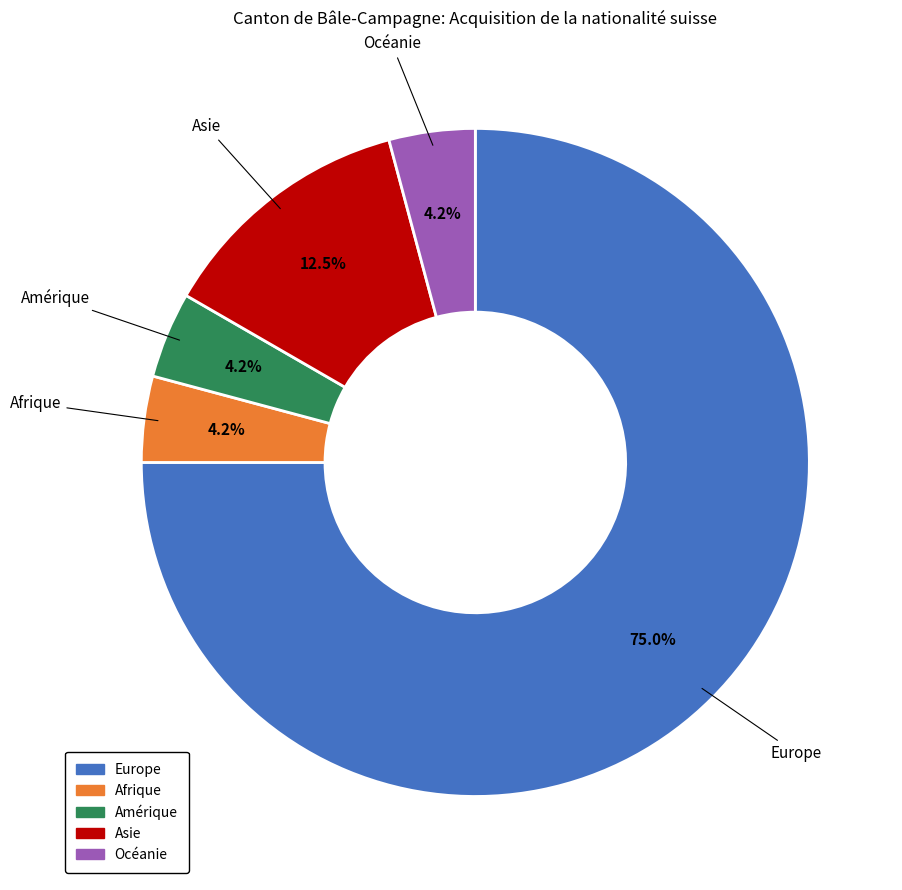

What is the largest slice in the pie chart?

Europe